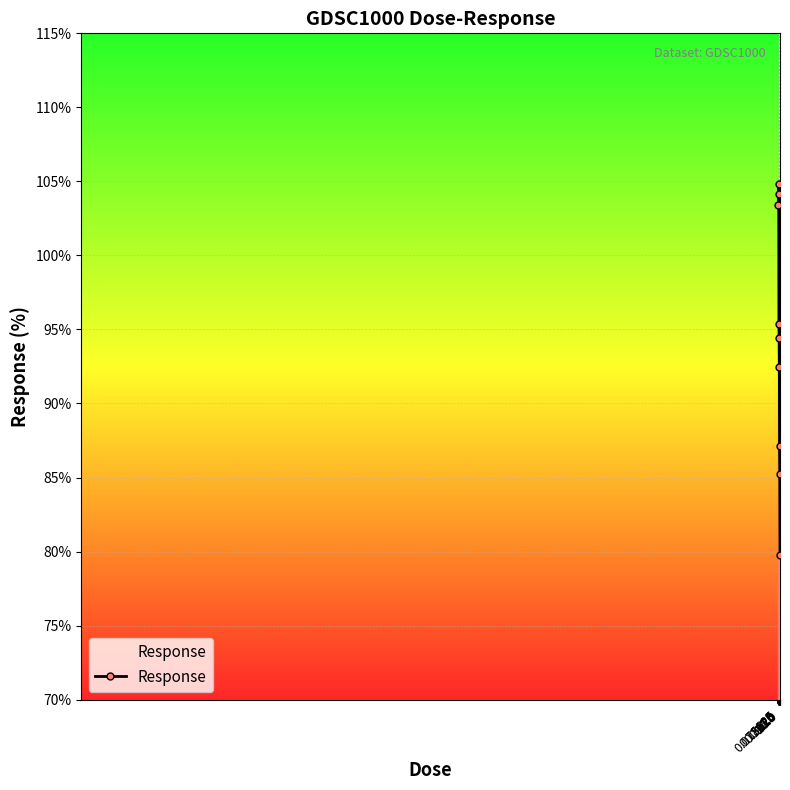

How many interior local peaks (higher than both neighbors) does the data have?

1